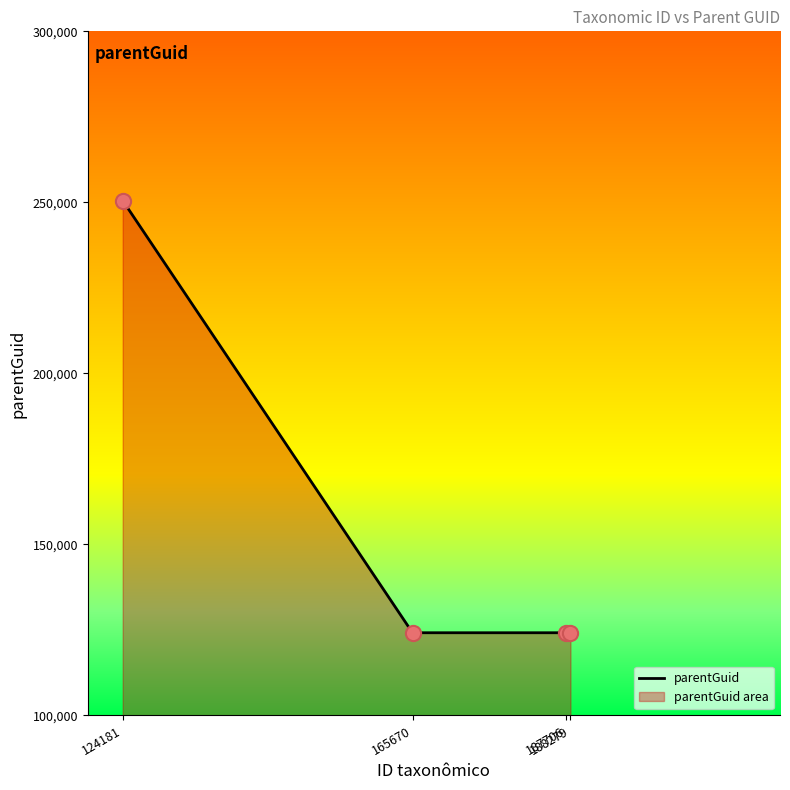

Between 165670 and 187706, which is larger?

165670